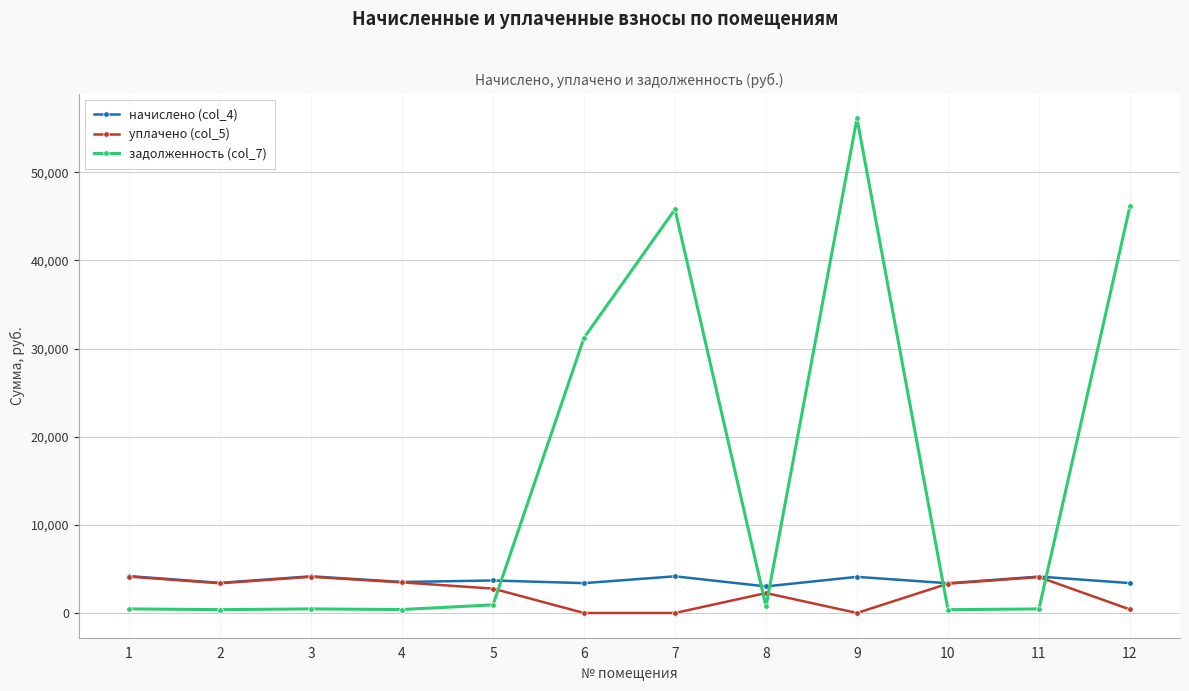

Which series has the widest spread of values?

задолженность (col_7)